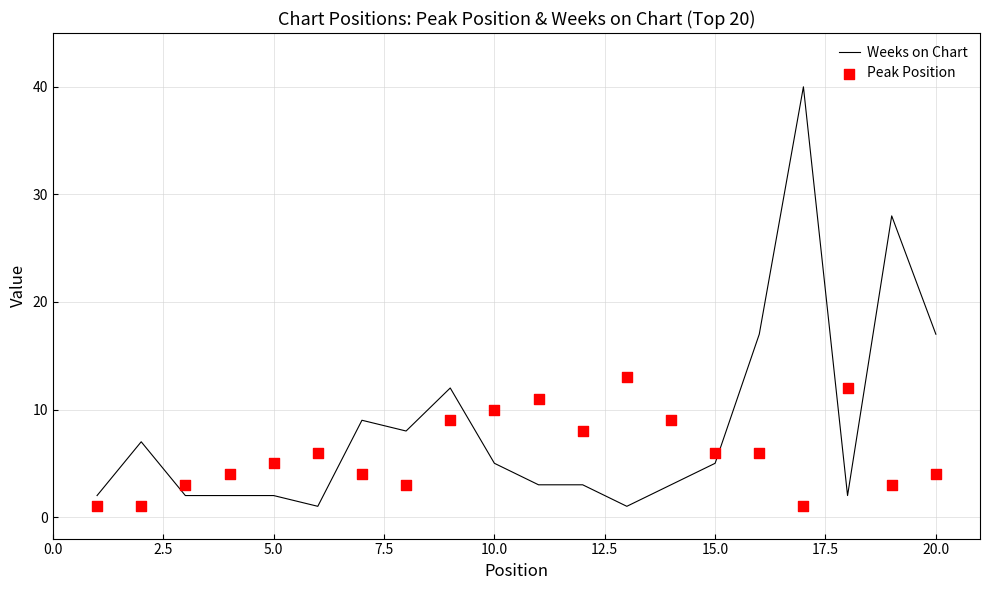

Which series has the largest total across all categories?

Weeks on Chart